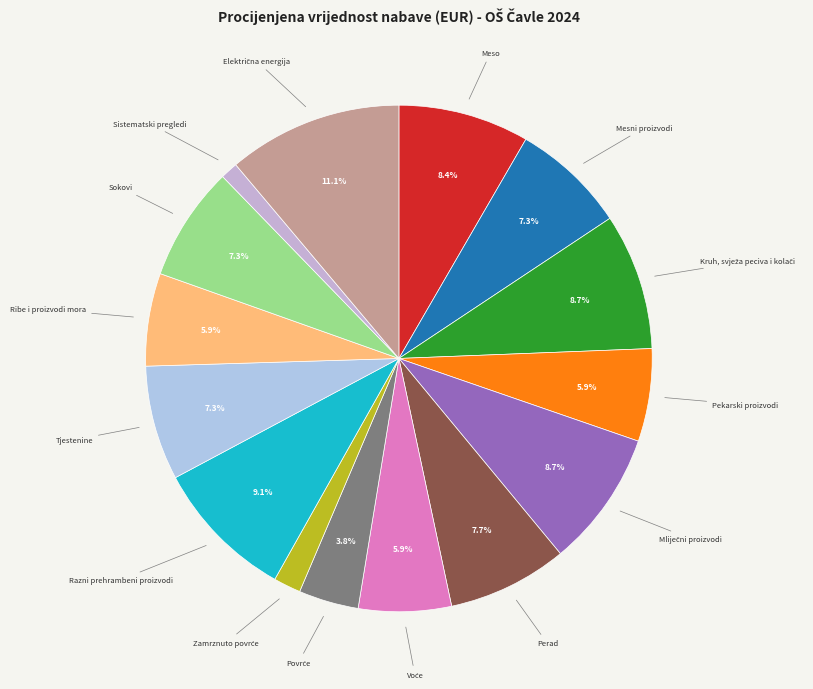

To the nearest percent, what is the average slice percentage?

7%